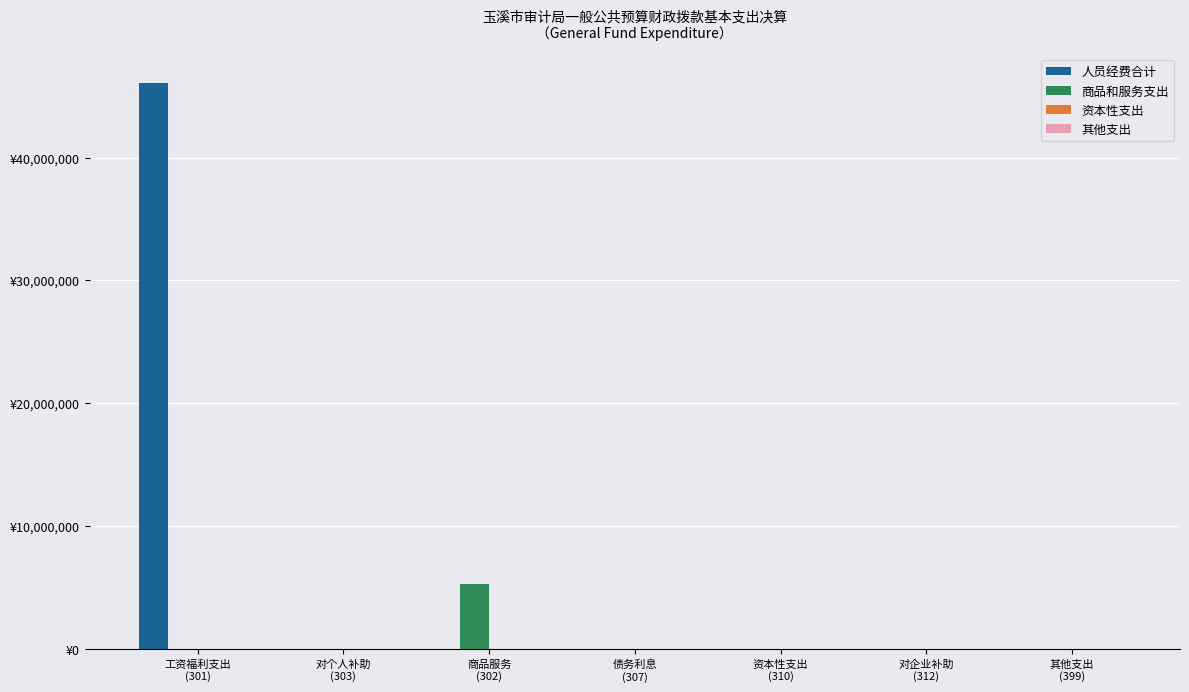

Reading right to left, extract all data points from this chart.

人员经费合计: 0.0	0.0	0.0	0.0	0.0	24822.0	46104488.0
商品和服务支出: 0.0	0.0	0.0	0.0	5313418.3	0.0	0.0
资本性支出: 0.0	0.0	14110.0	0.0	0.0	0.0	0.0
其他支出: 0.0	0.0	0.0	0.0	0.0	0.0	0.0